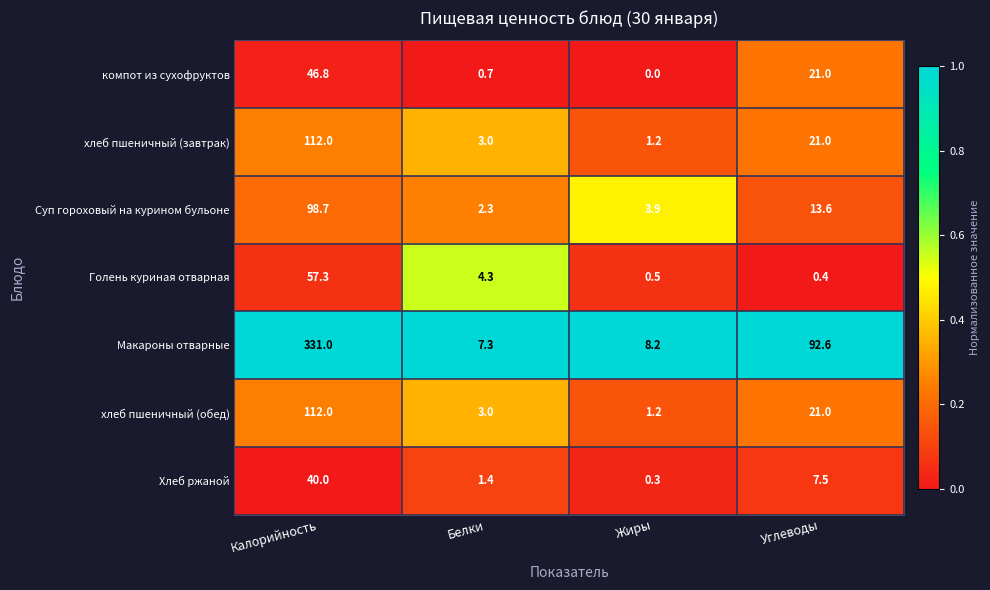

What is the difference between the second highest and minimum values in the компот из сухофруктов series?

21.0